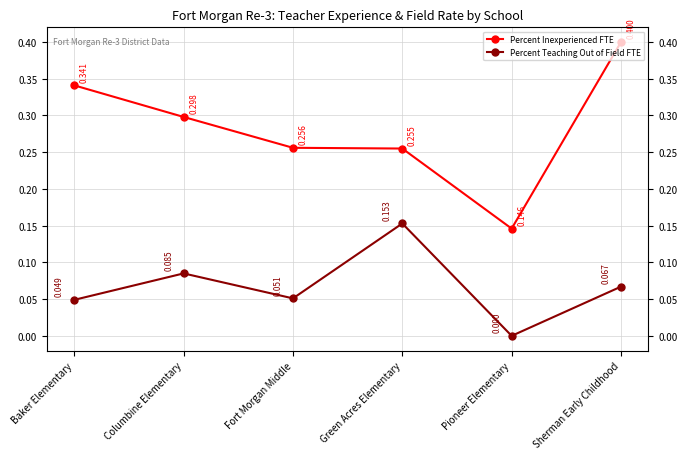

True or false: Percent Teaching Out of Field FTE and Percent Inexperienced FTE intersect in this chart.

False